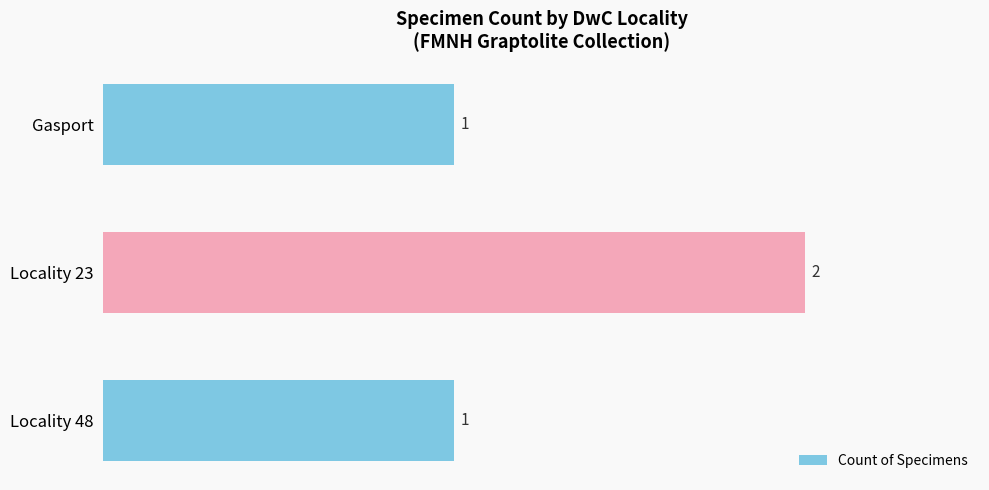

Is it true that the value at Gasport is 1?

True